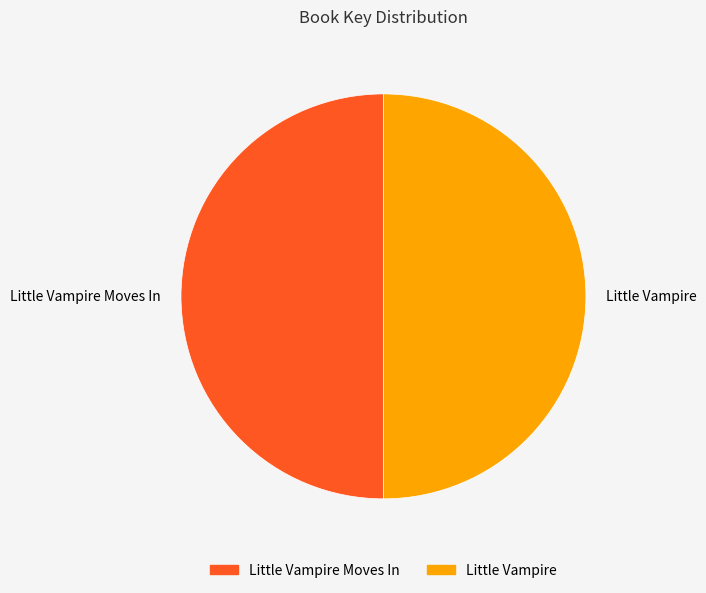

True or false: Little Vampire Moves In accounts for 50% of the total.

True